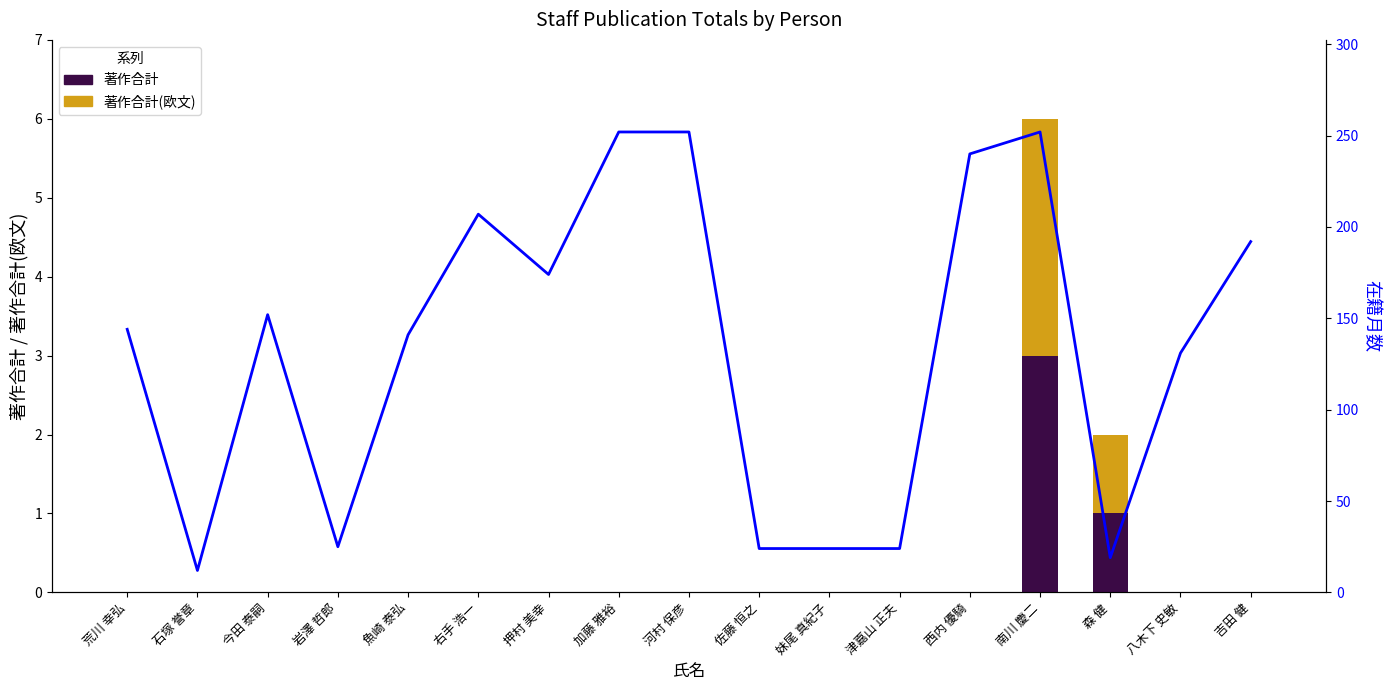

What is the highest value of the 著作合計 series?

3